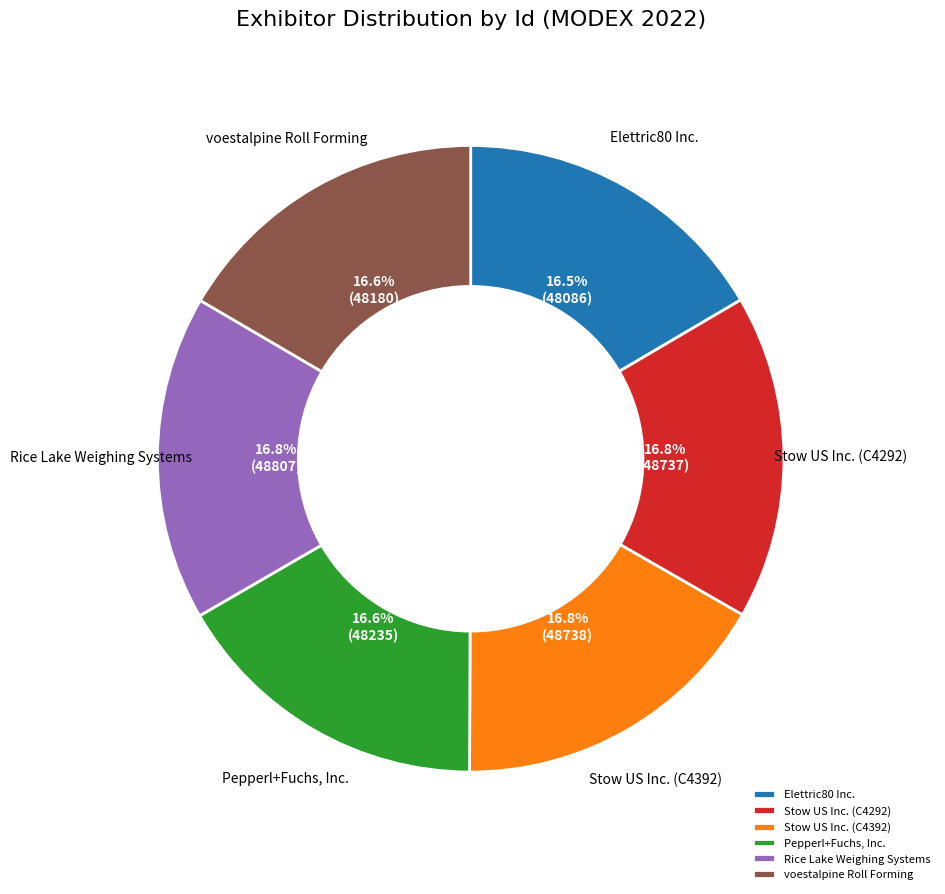

How many slices are in this pie chart?

6